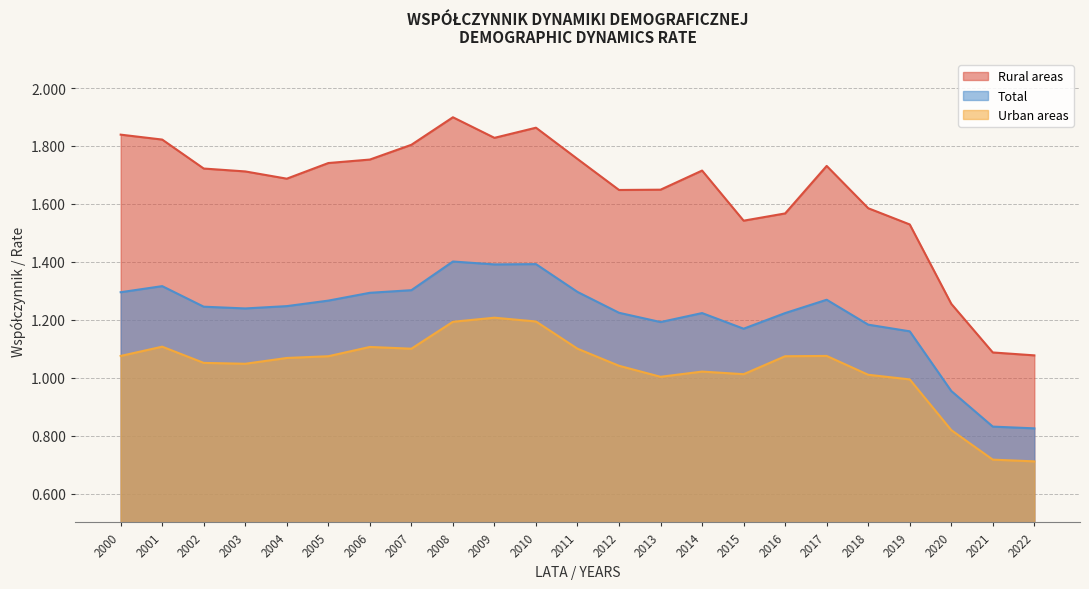

Reading left to right, what are all the values shown in this chart?

Rural areas: 1.8	1.8	1.7	1.7	1.7	1.7	1.8	1.8	1.9	1.8	1.9	1.8	1.6	1.6	1.7	1.5	1.6	1.7	1.6	1.5	1.3	1.1	1.1
Total: 1.3	1.3	1.2	1.2	1.2	1.3	1.3	1.3	1.4	1.4	1.4	1.3	1.2	1.2	1.2	1.2	1.2	1.3	1.2	1.2	1.0	0.8	0.8
Urban areas: 1.1	1.1	1.1	1.0	1.1	1.1	1.1	1.1	1.2	1.2	1.2	1.1	1.0	1.0	1.0	1.0	1.1	1.1	1.0	1.0	0.8	0.7	0.7